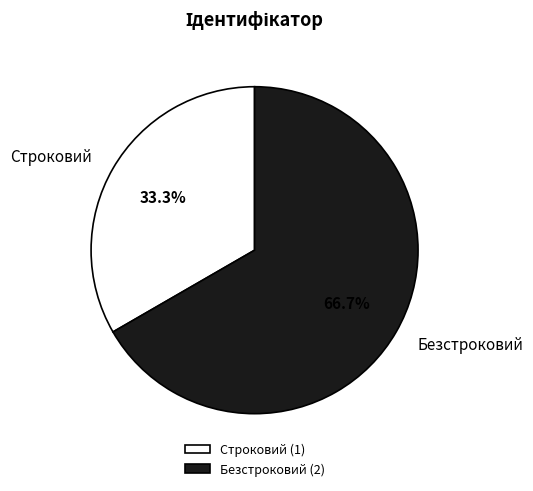

To the nearest percent, what percentage of the pie is Безстроковий?

67%